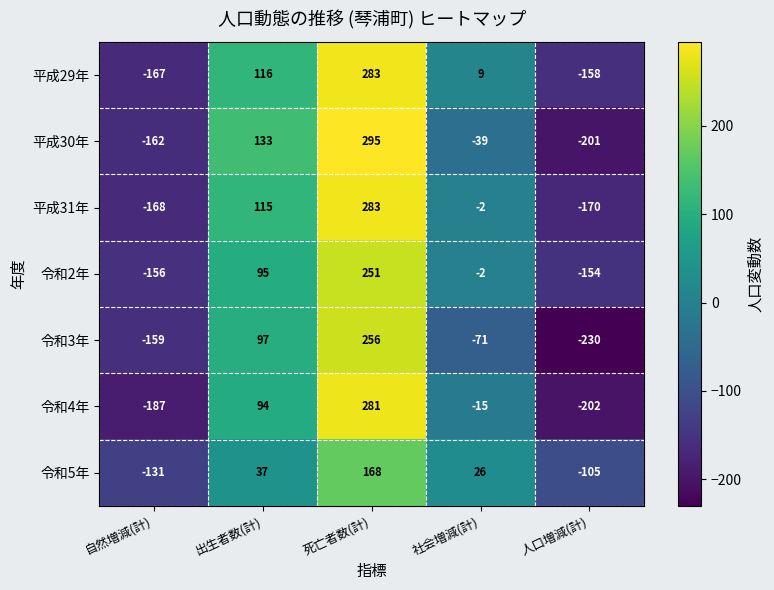

Rank the series at 自然増減(計) from lowest to highest value.

令和4年, 平成31年, 平成29年, 平成30年, 令和3年, 令和2年, 令和5年